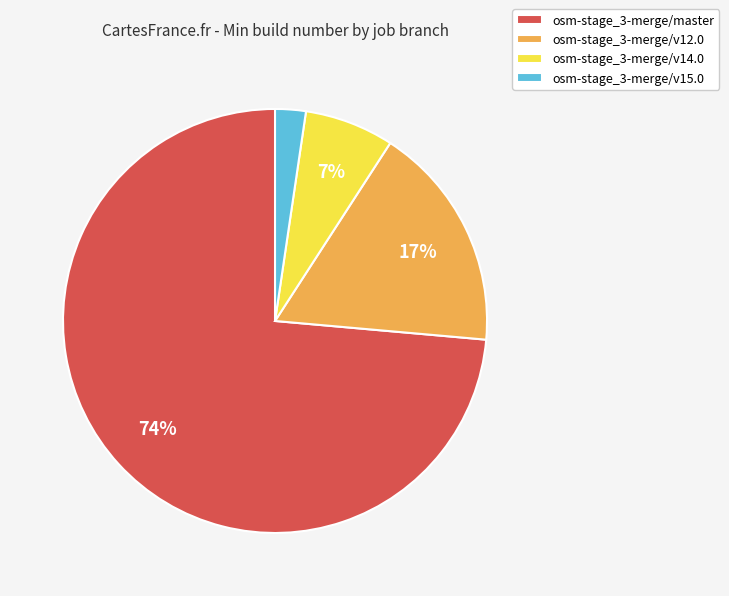

Between osm-stage_3-merge/v14.0 and osm-stage_3-merge/master, which is larger?

osm-stage_3-merge/master